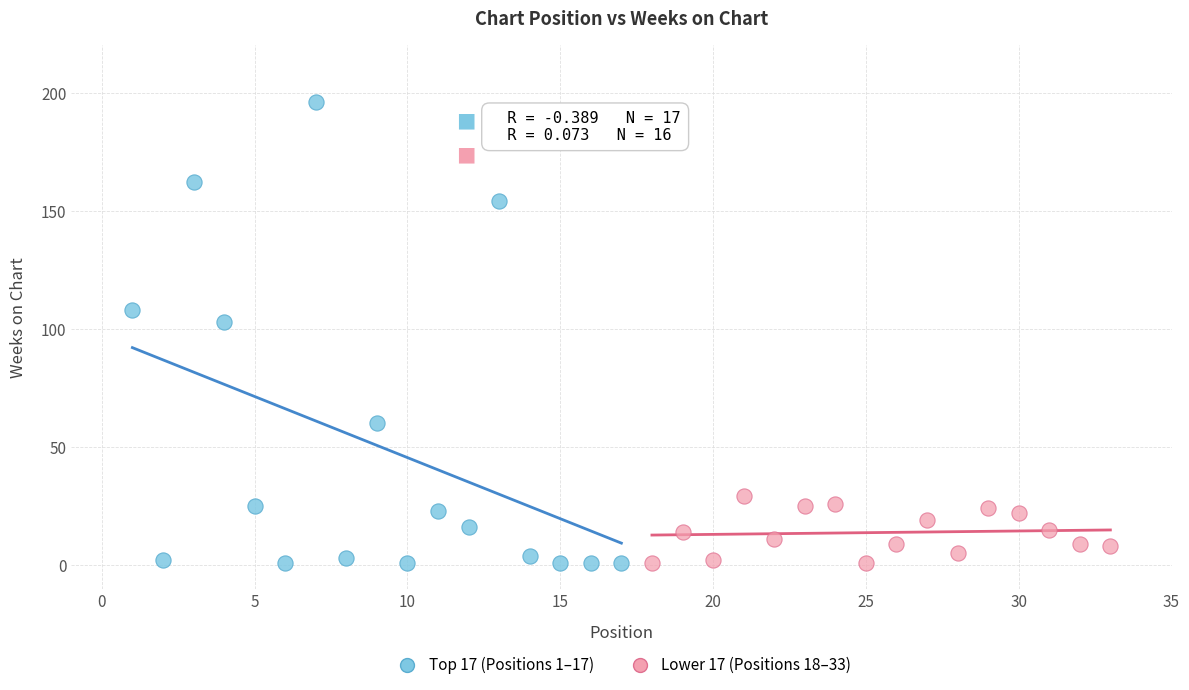

Which series has the largest Y range (max minus min)?

Top 17 (Positions 1–17)